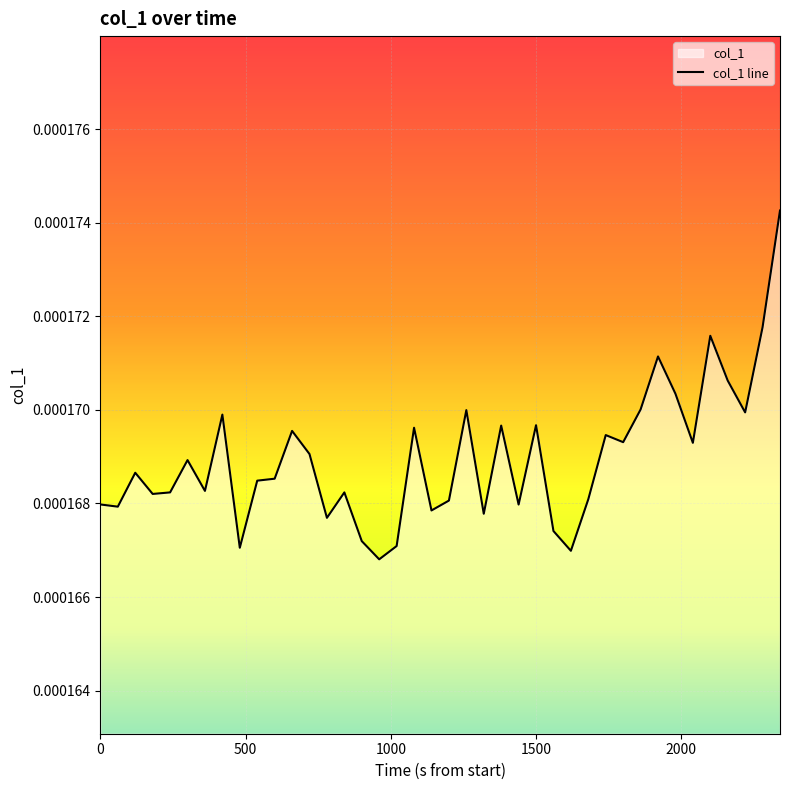

List the labels in order of value, largest first.

1429950571410, 1429950511410, 1429950331410, 1429950151410, 1429950391410, 1429950211410, 1429950091410, 1429949491410, 1429950451410, 1429948651410, 1429949731410, 1429949611410, 1429949311410, 1429948891410, 1429949971410, 1429950031410, 1429950271410, 1429948951410, 1429948531410, 1429948351410, 1429948831410, 1429948771410, 1429948591410, 1429948471410, 1429949071410, 1429948411410, 1429949911410, 1429949431410, 1429948231410, 1429949671410, 1429948291410, 1429949371410, 1429949551410, 1429949011410, 1429949791410, 1429949131410, 1429949251410, 1429948711410, 1429949851410, 1429949191410